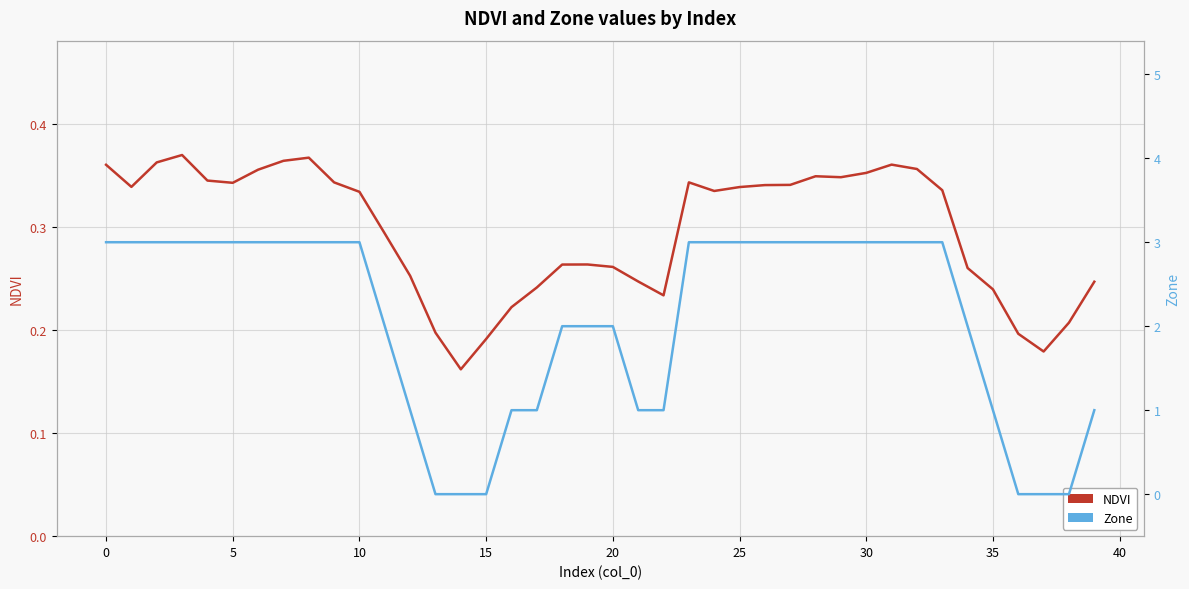

What value does the NDVI series have at 24?

0.3